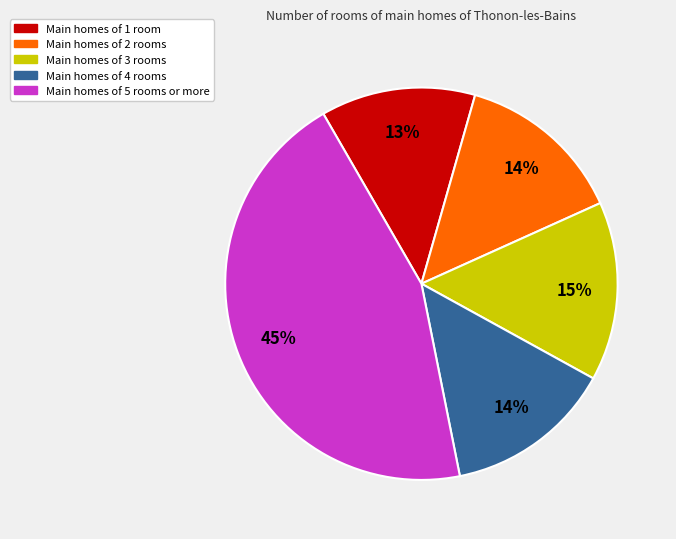

To the nearest percent, what is the difference between the largest and smallest slice percentages?

32%